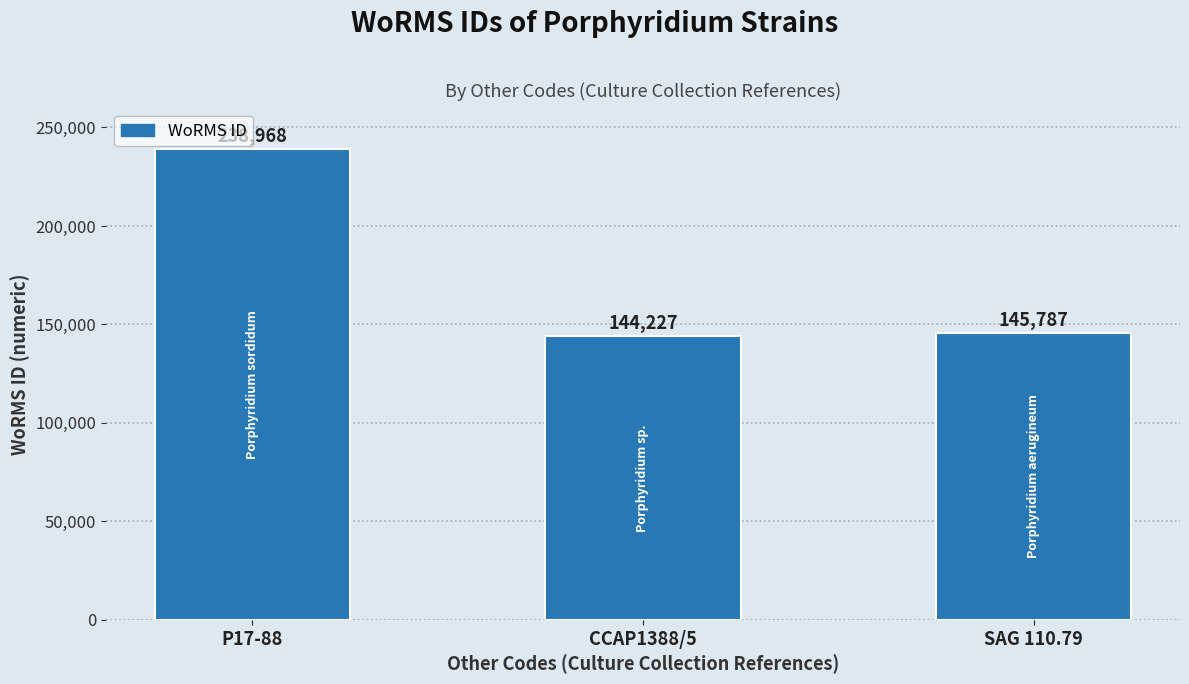

What is the change in value from CCAP1388/5 to SAG 110.79?

+1560